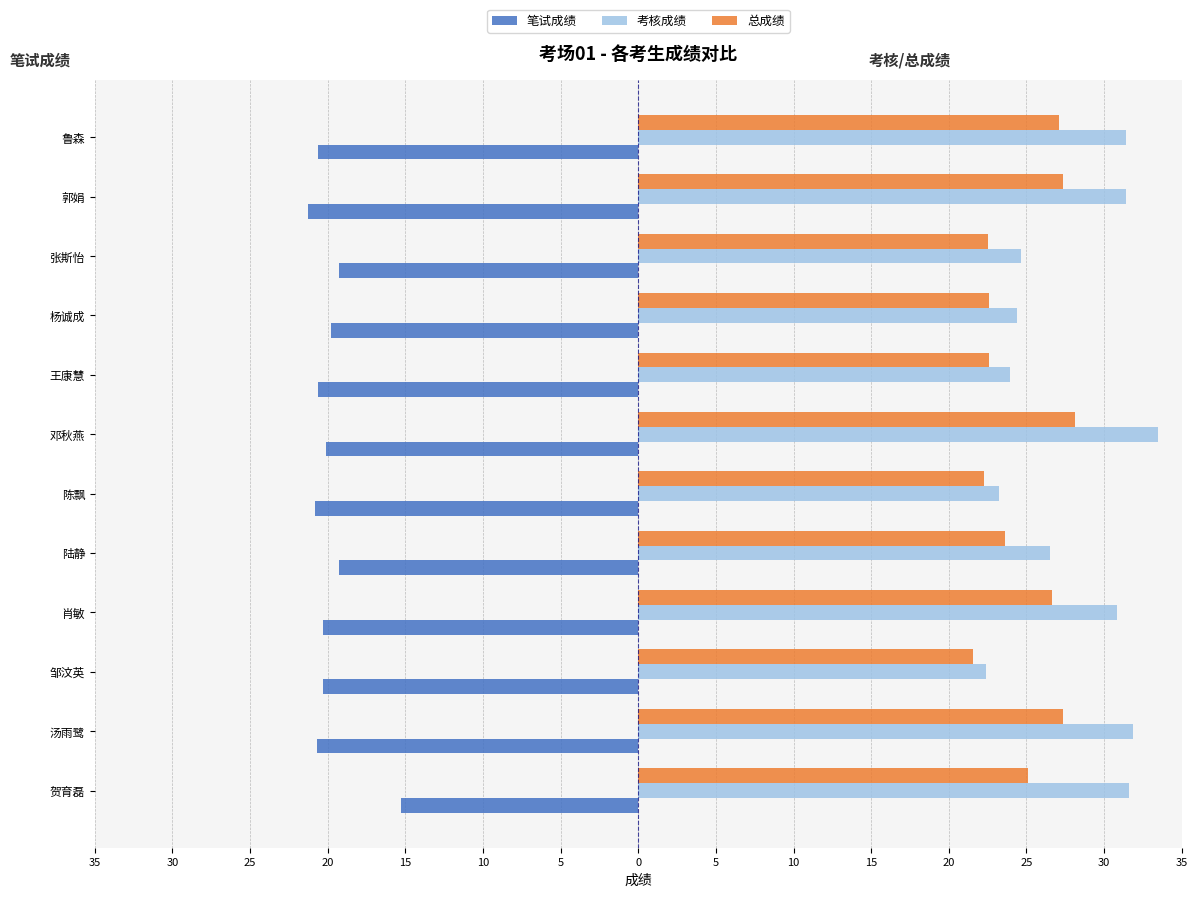

What are all the series names shown in the legend?

笔试成绩, 考核成绩, 总成绩